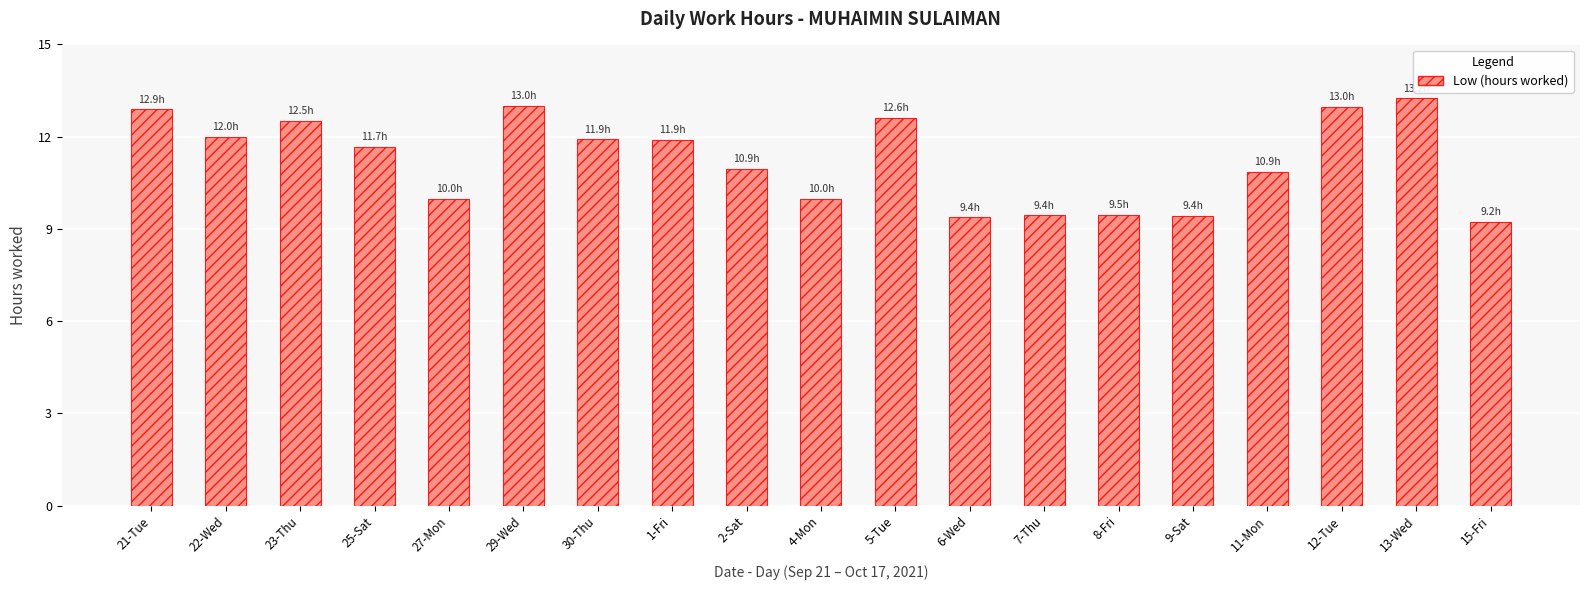

What is the sum of all values?

213.5